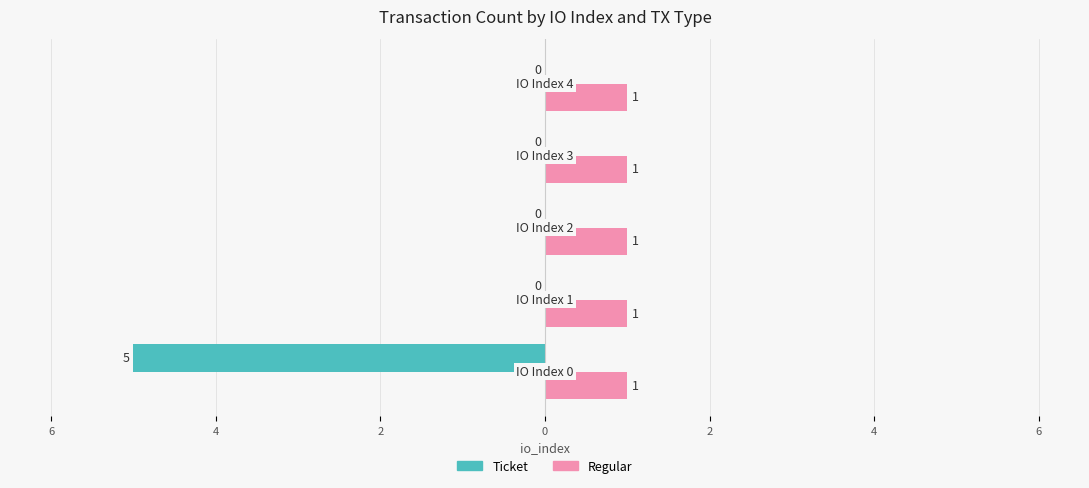

What are all the series names shown in the legend?

Ticket, Regular